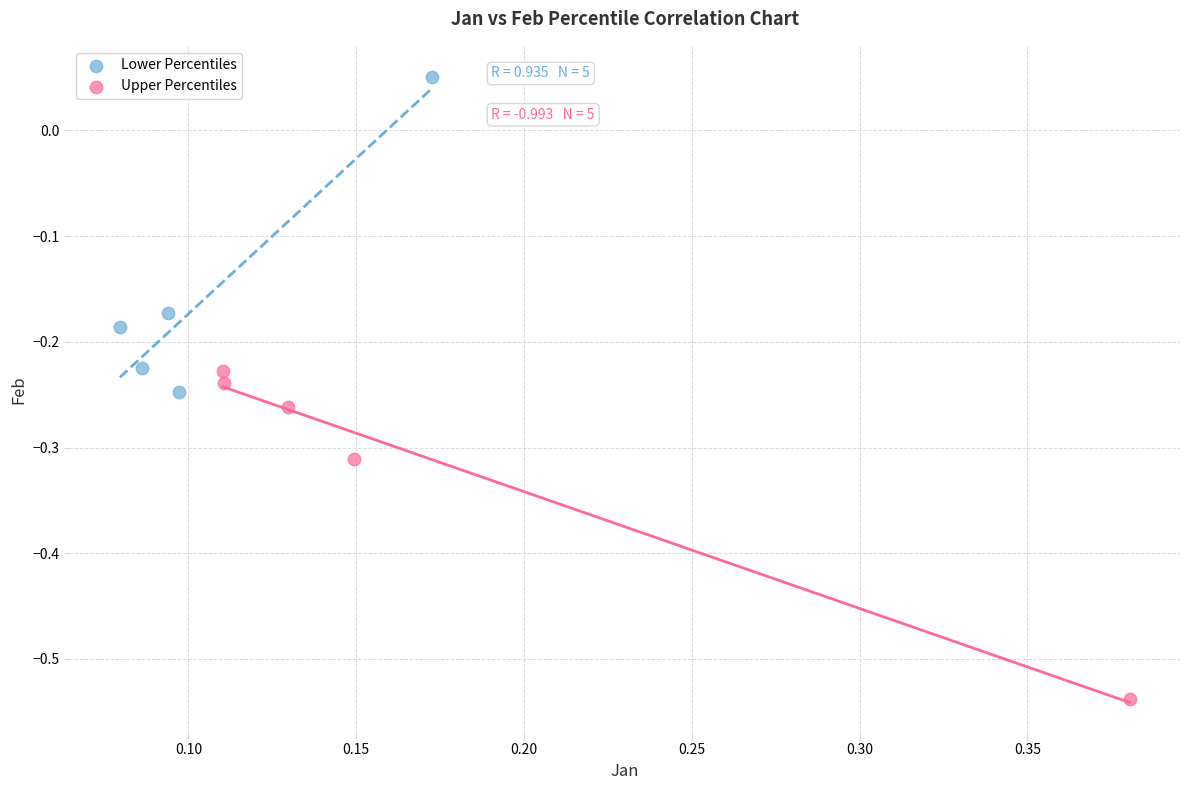

Which series has the largest Y range (max minus min)?

Upper Percentiles